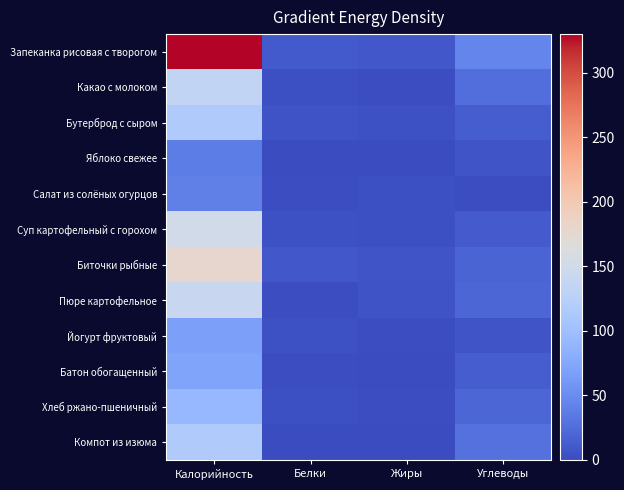

Which has a higher value, Белки or Жиры?

Белки